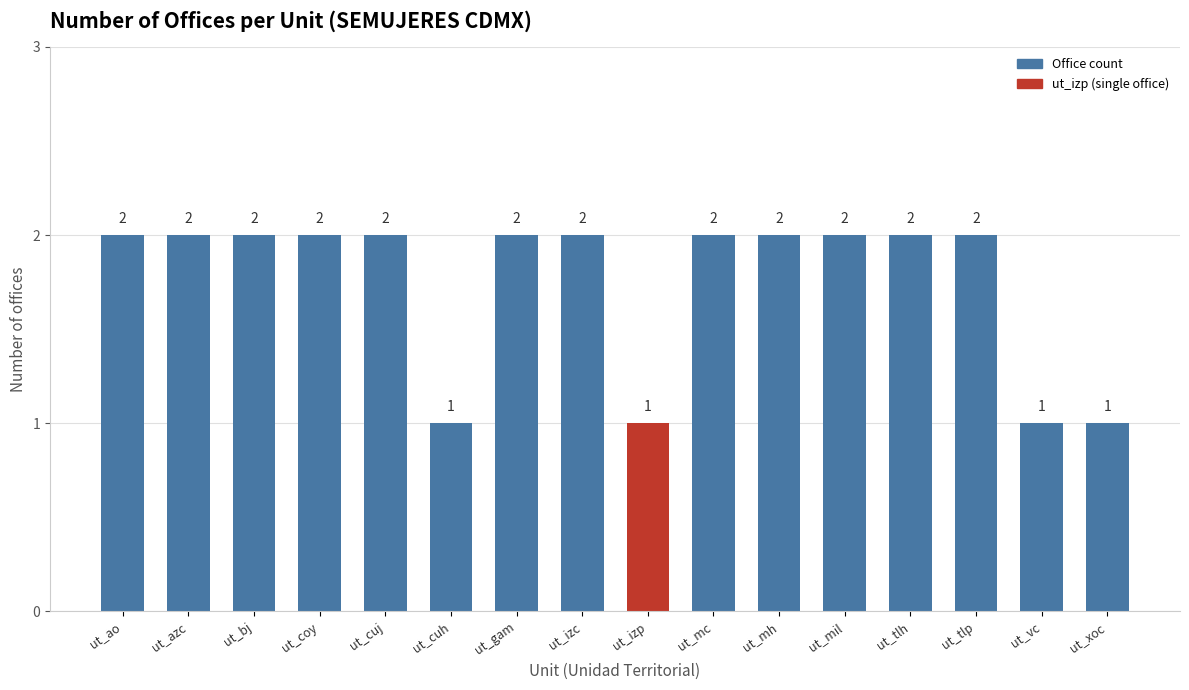

True or false: the data shows 3 at ut_tlh.

False